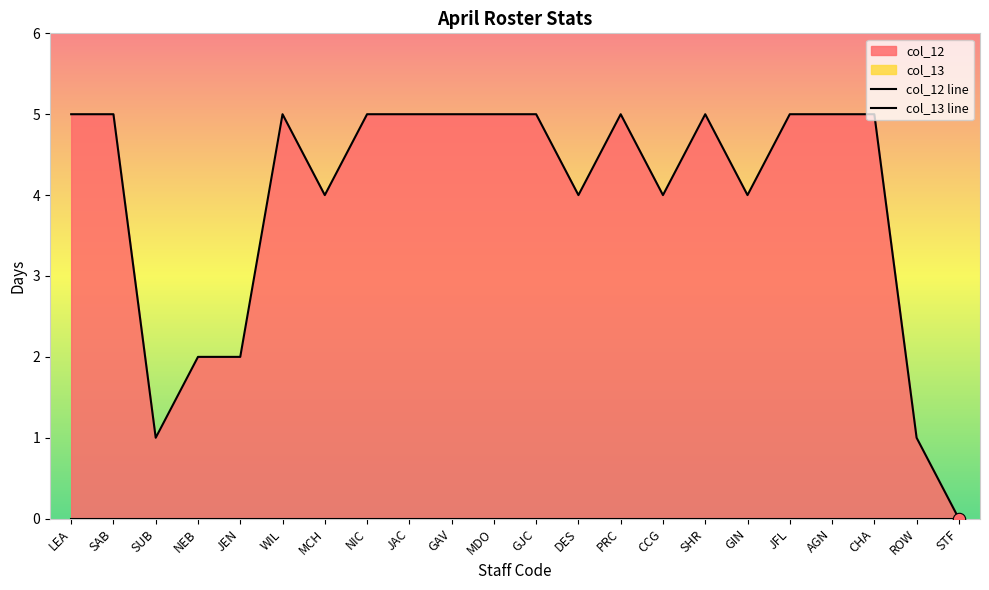

Between JEN and JFL, which is larger?

JFL